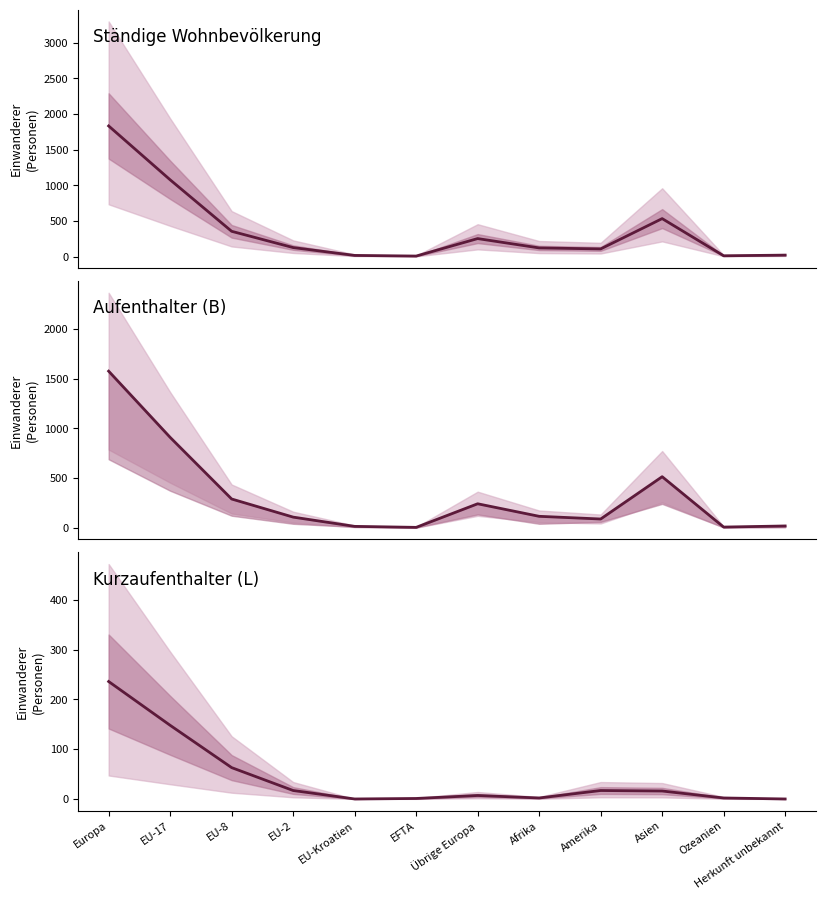

True or false: Ständige Wohnbevölkerung and Aufenthalter (B) intersect in this chart.

False